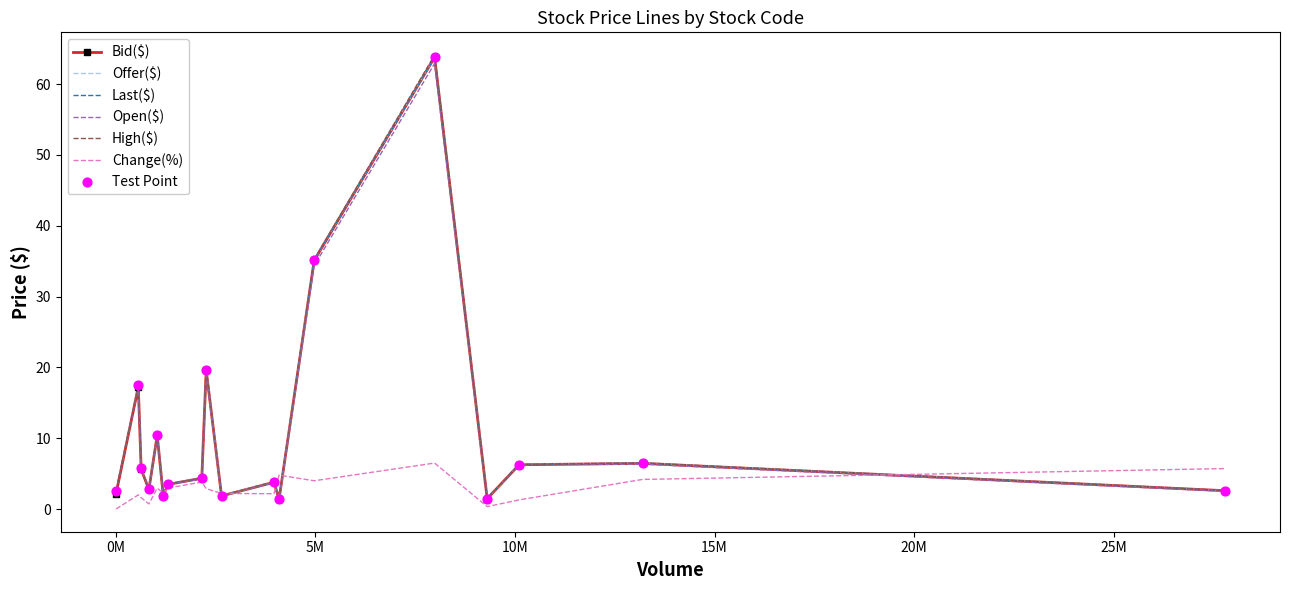

What is the maximum value shown in the chart?

64.1